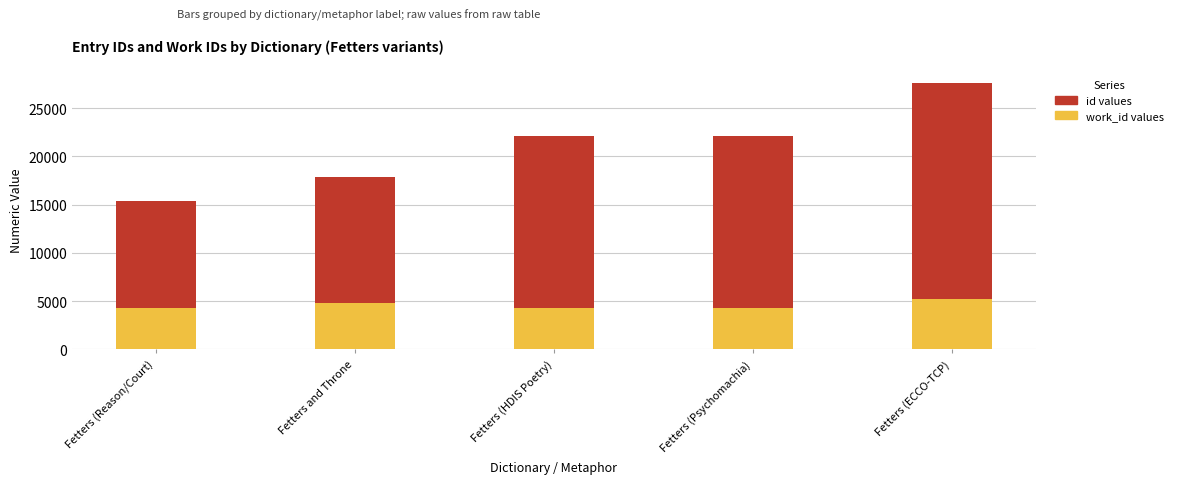

Are the bars horizontal?

No